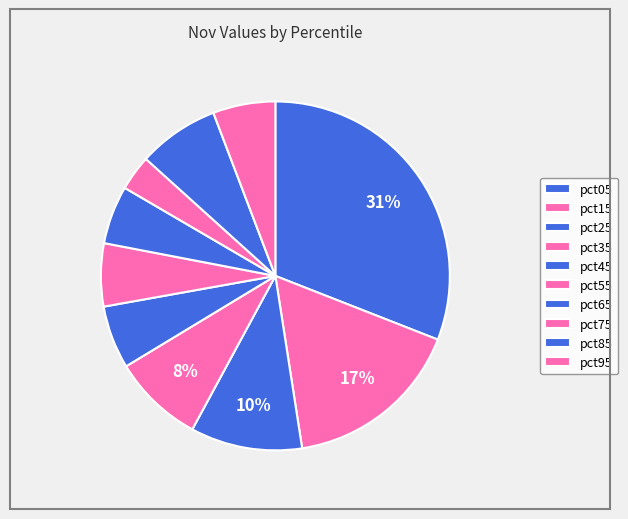

To the nearest percent, what is the average slice percentage?

10%